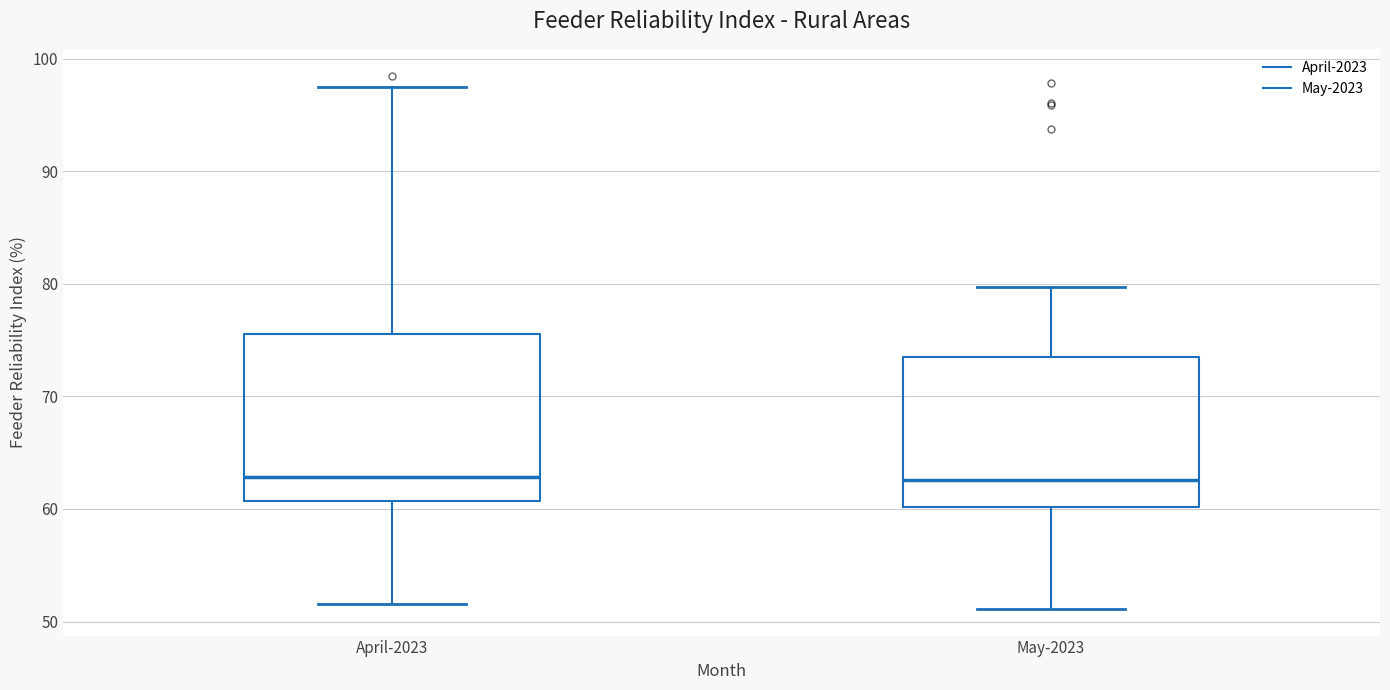

Reading left to right, transcribe this box plot: for each box, give where its median line is, the range the box spans, and where its two whiskers end, as read against the y-axis. The values are not printed on the chart, so give them approximately, as read against the axis.

April-2023: median 63, box 61 to 76, whiskers 52 to 97
May-2023: median 63, box 60 to 73, whiskers 51 to 80